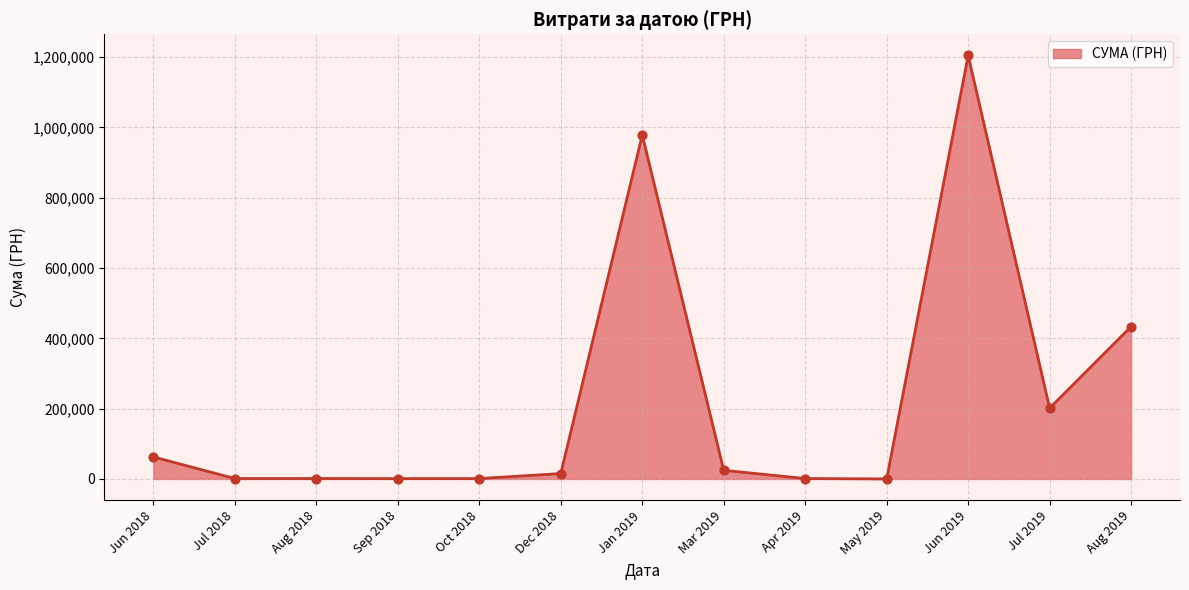

Between Jun 2018 and Jun 2019, which is larger?

Jun 2019